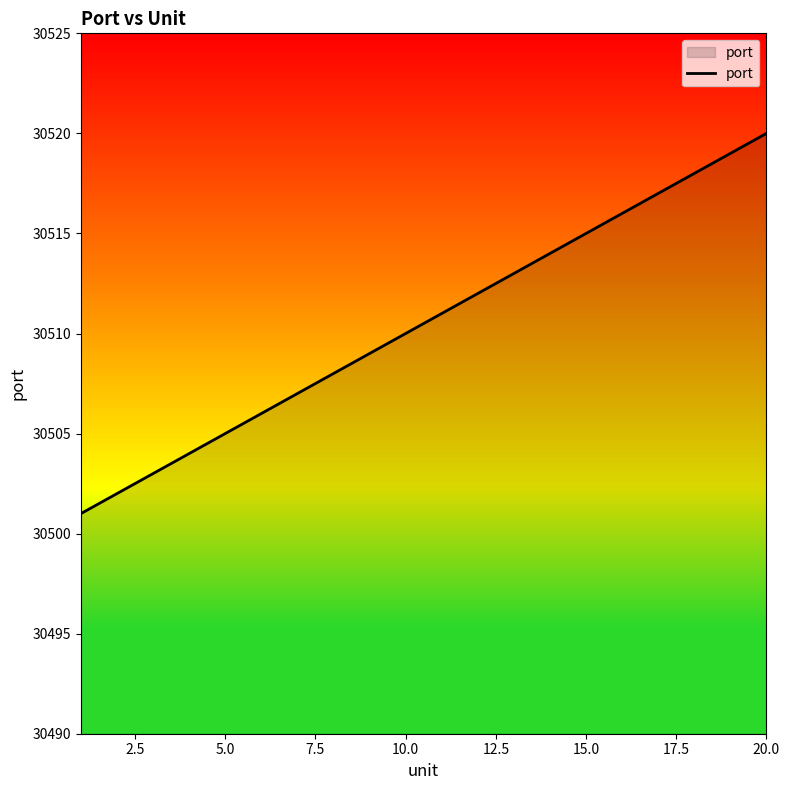

What is the greatest value displayed?

30520